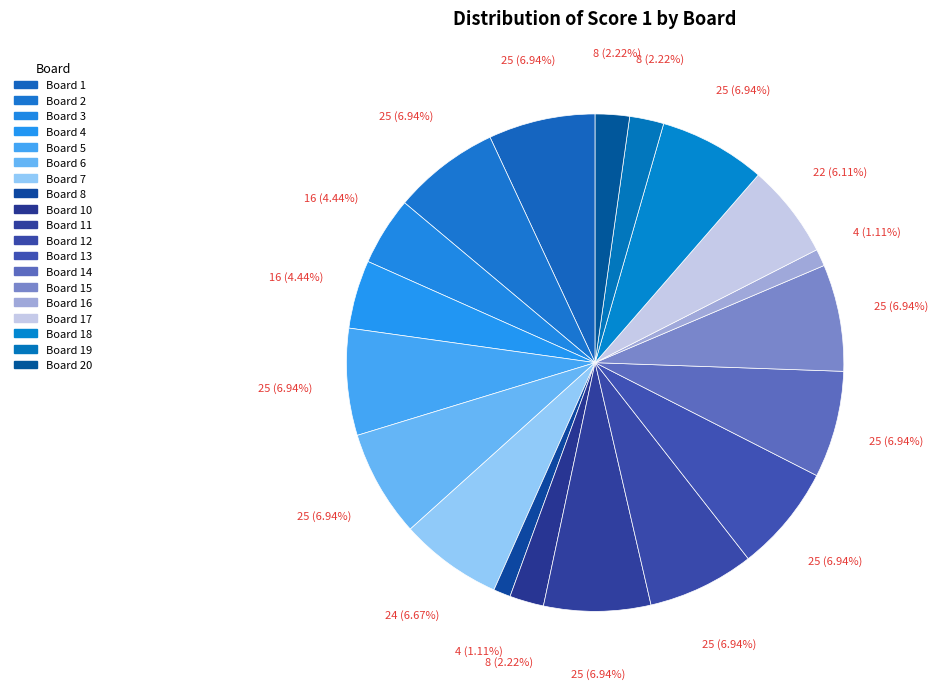

How many slices are in this pie chart?

19